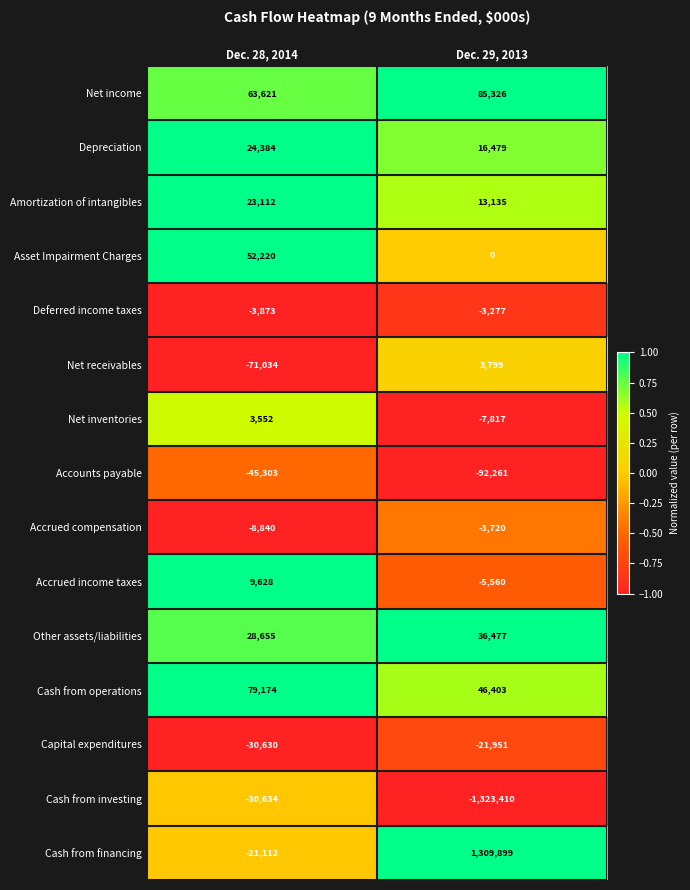

What is the sum of all Other assets/liabilities values?

65132